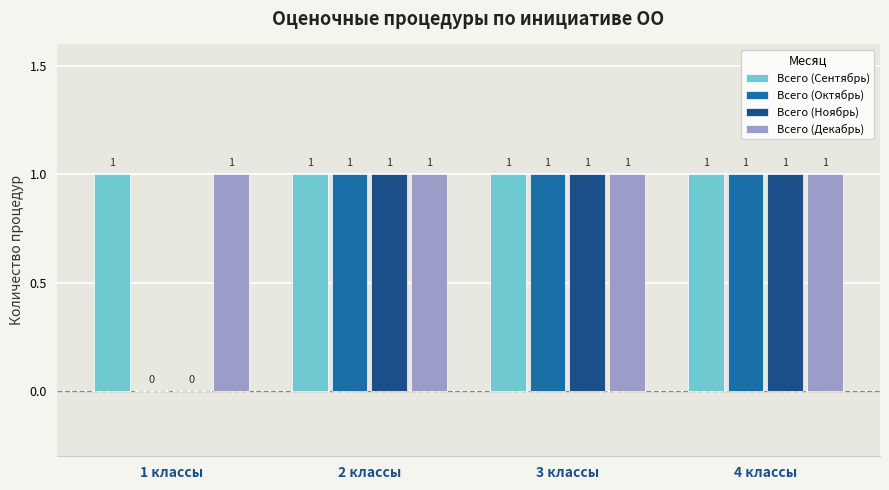

What is the total value across all series at 3 классы?

4